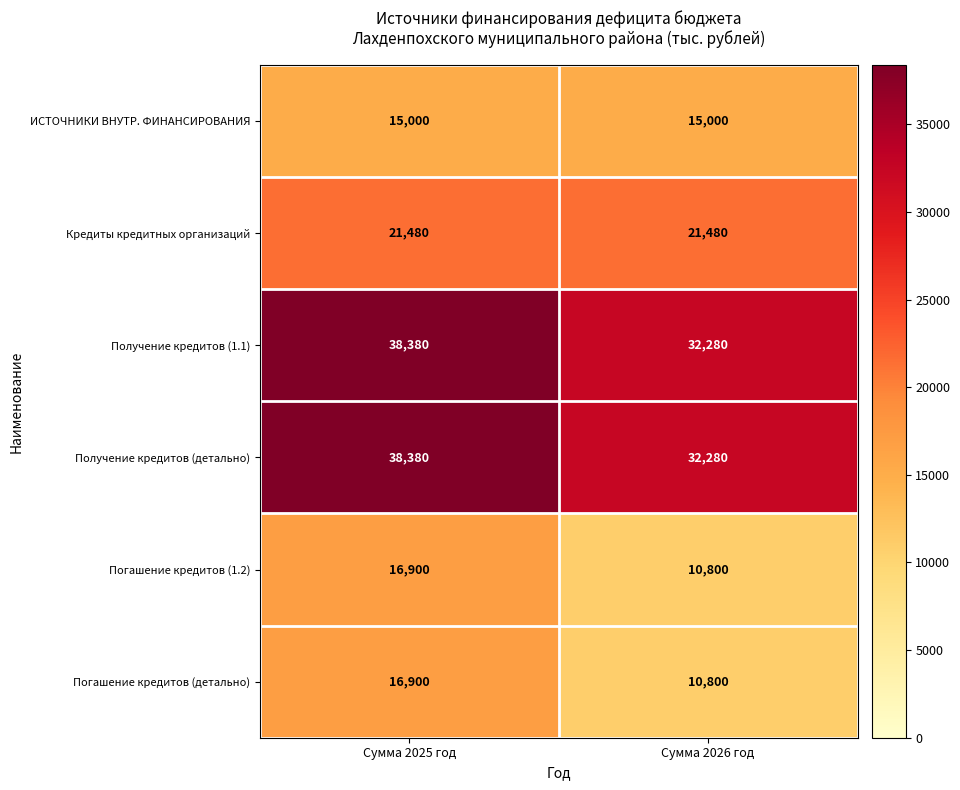

What is the total value across all series at Сумма 2025 год?

147040